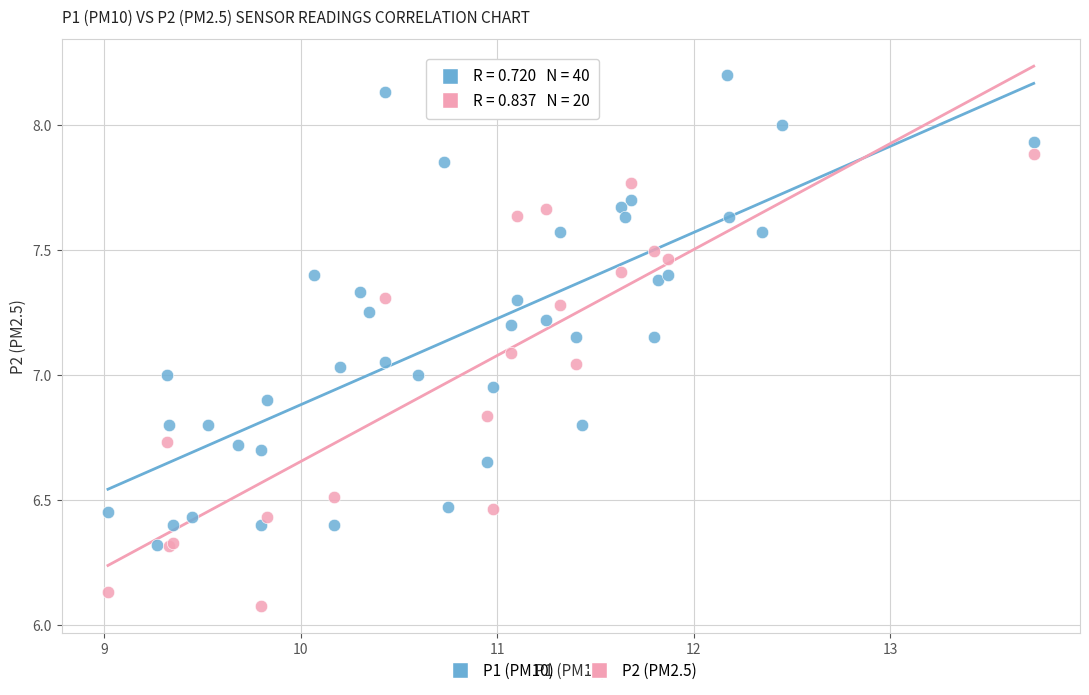

Which series contains the highest Y value?

P1 (PM10)